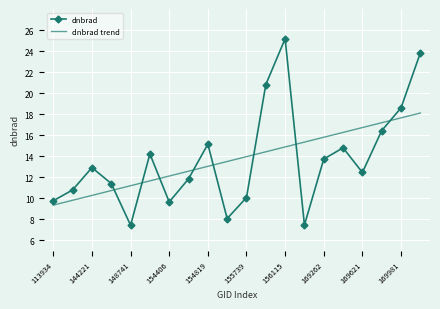

What is the difference between the maximum and minimum values in the dnbrad trend series?

8.8